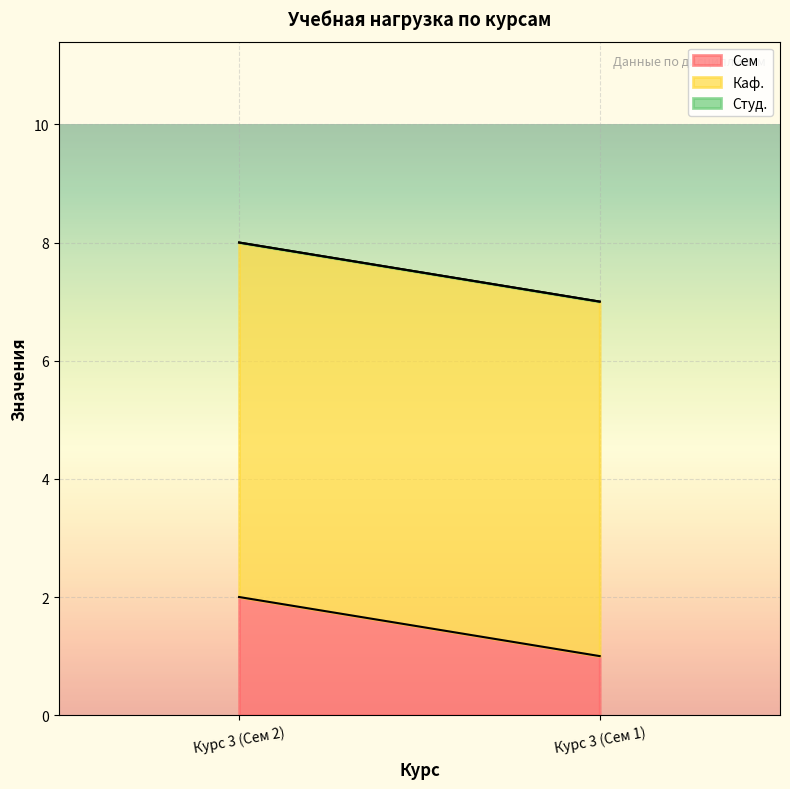

Reading right to left, extract all data points from this chart.

Сем: Курс 3 (Сем 1)=1	Курс 3 (Сем 2)=2
Каф.: Курс 3 (Сем 1)=6	Курс 3 (Сем 2)=6
Студ.: Курс 3 (Сем 1)=0	Курс 3 (Сем 2)=0